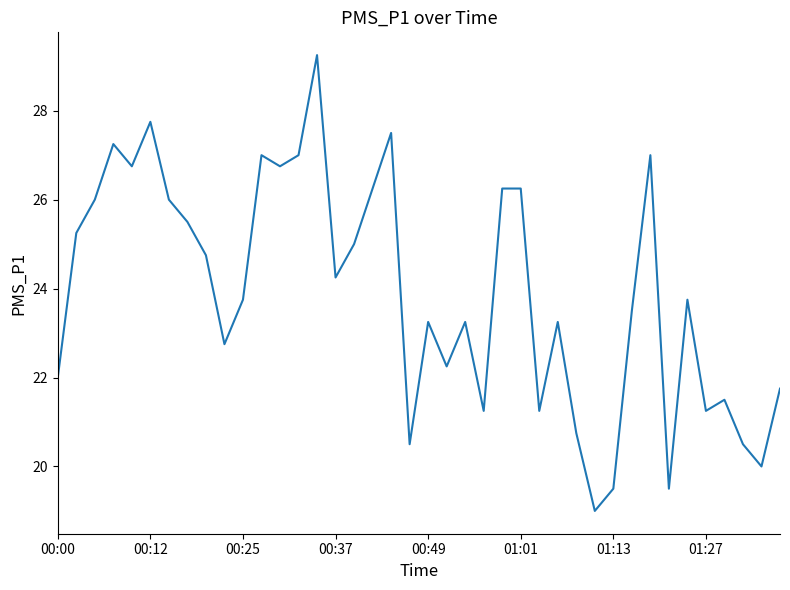

What is the smallest value displayed?

19.0